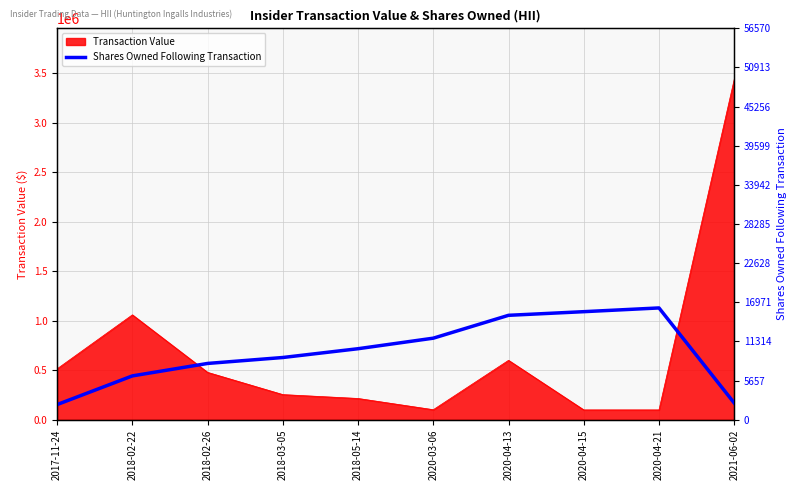

Which category has the lowest value across all series?

2017-11-24